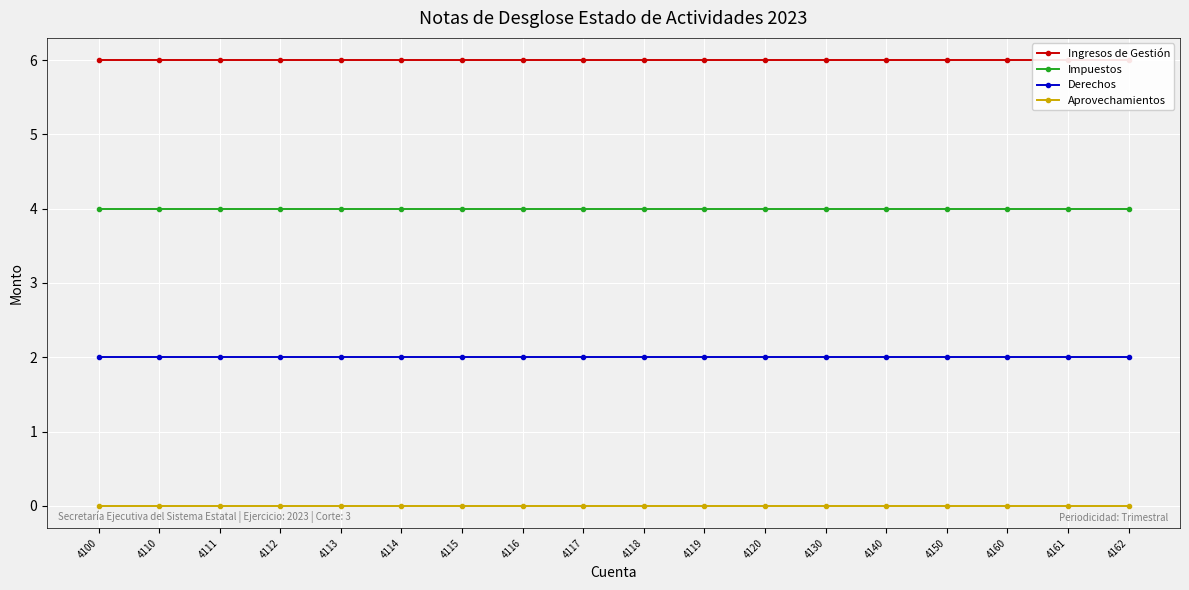

How many lines are shown in the chart?

4